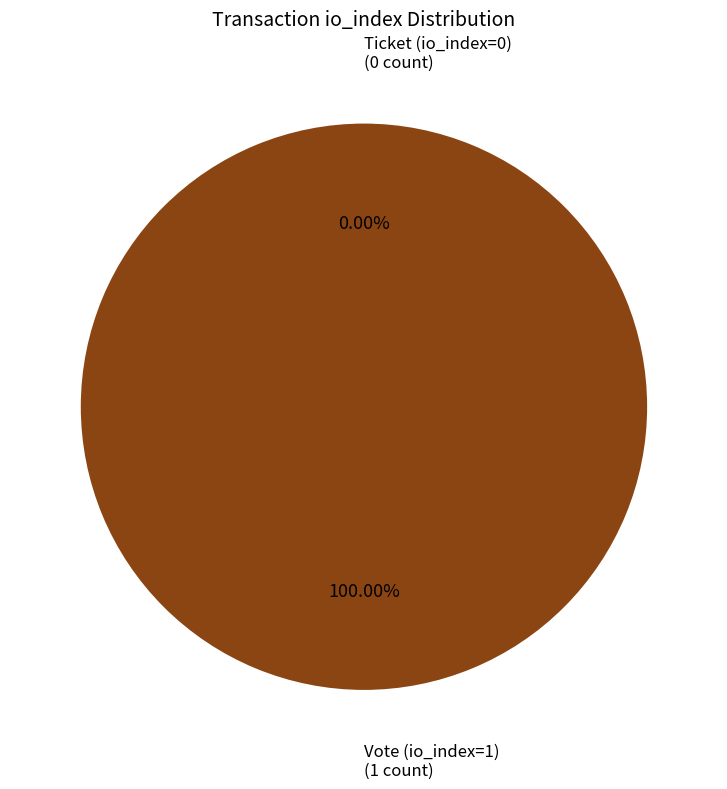

How many slices are in this pie chart?

2